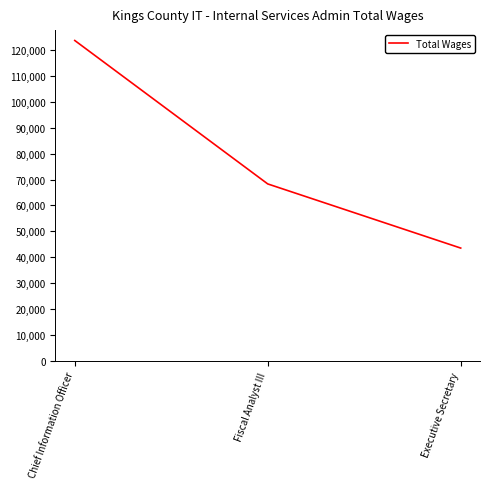

Count the number of categories in the chart.

3